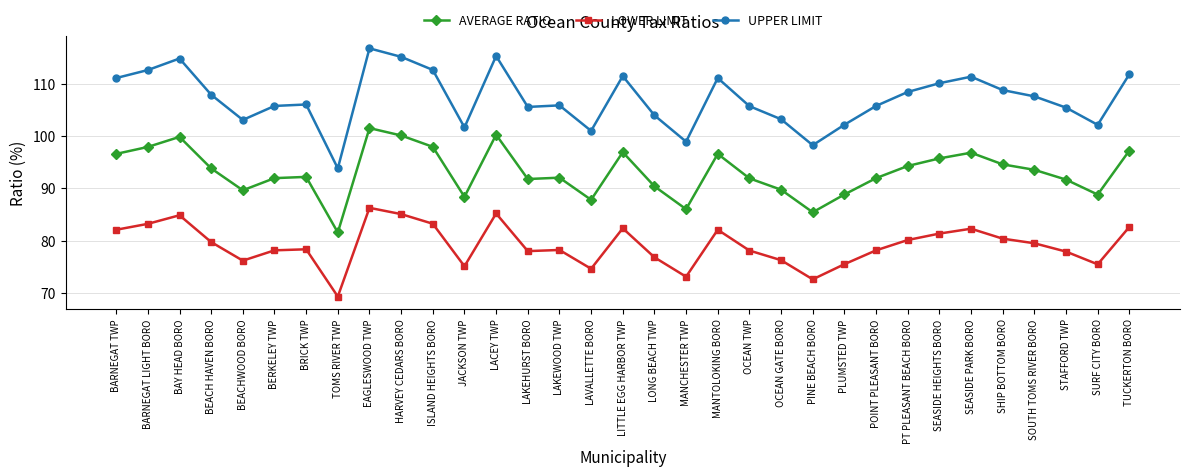

The UPPER LIMIT series shows 136.5 at JACKSON TWP. True or false?

False